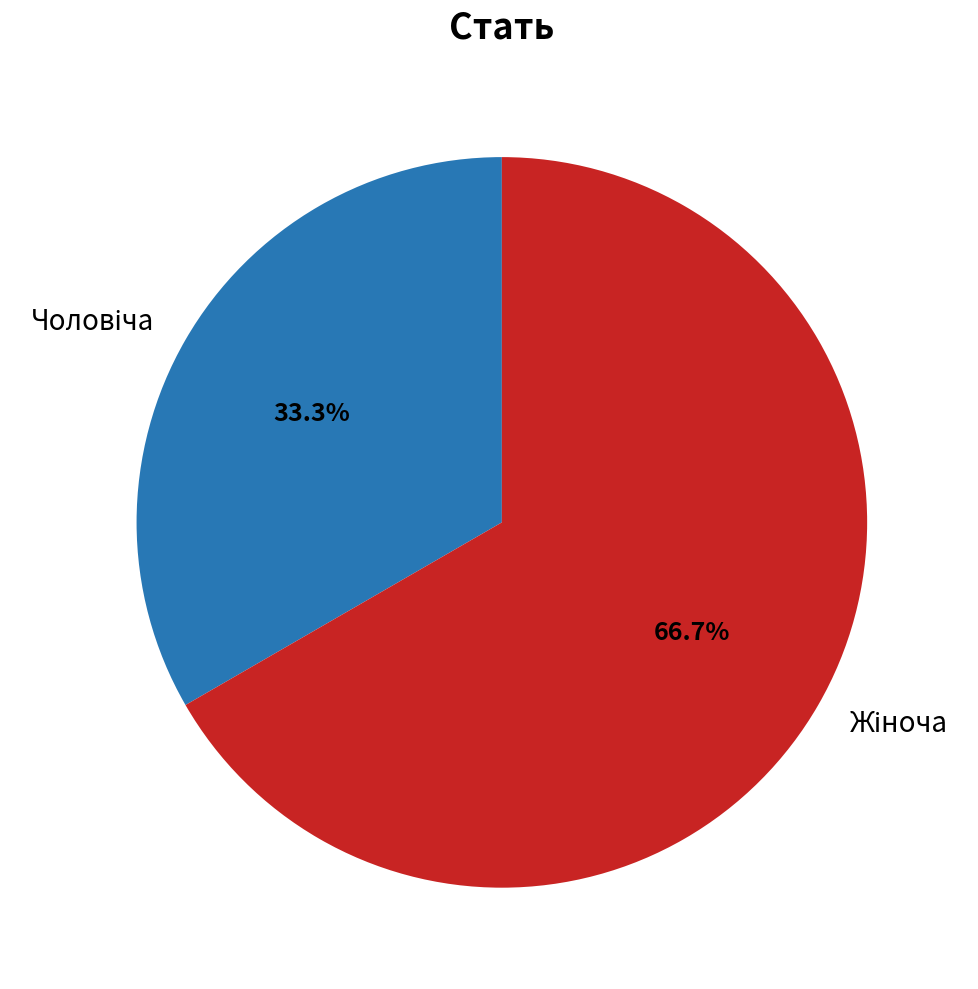

Is there a majority slice in this chart?

Yes